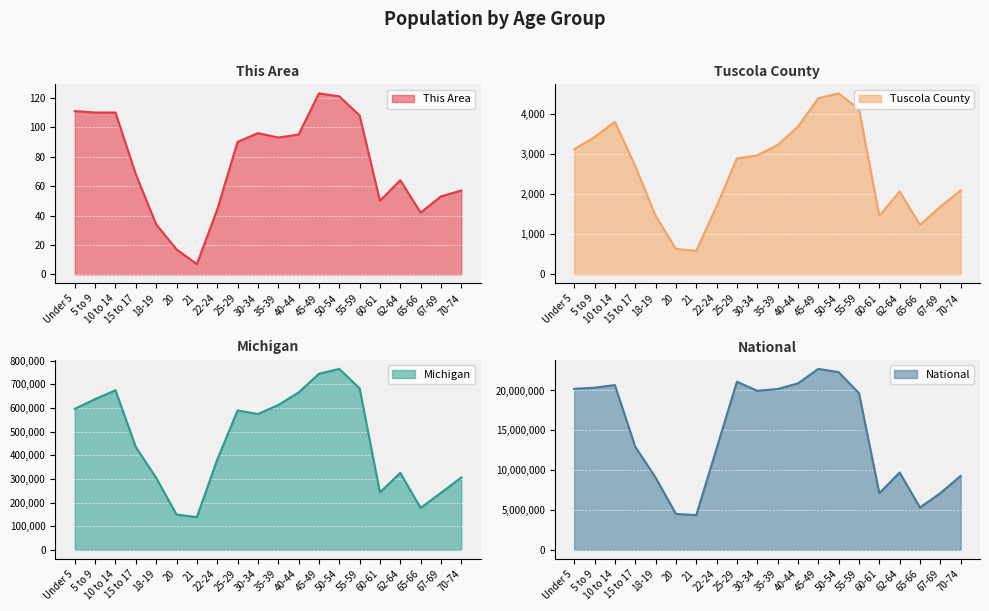

Rank the series by their maximum value, from lowest to highest.

This Area, Tuscola County, Michigan, National